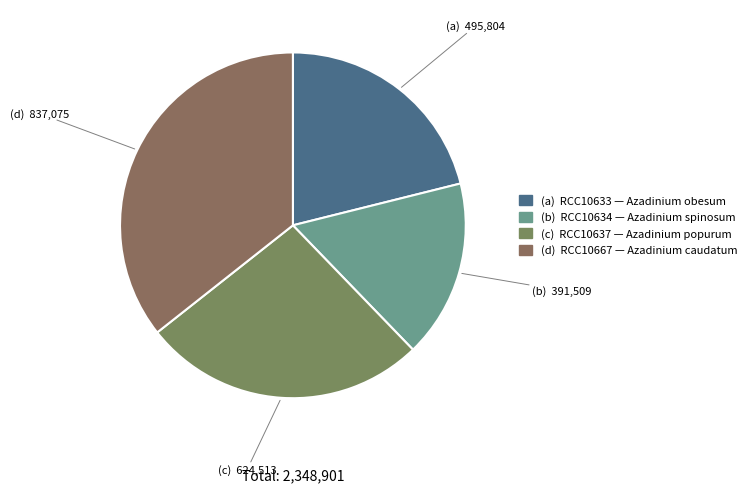

How many segments does this pie chart have?

4